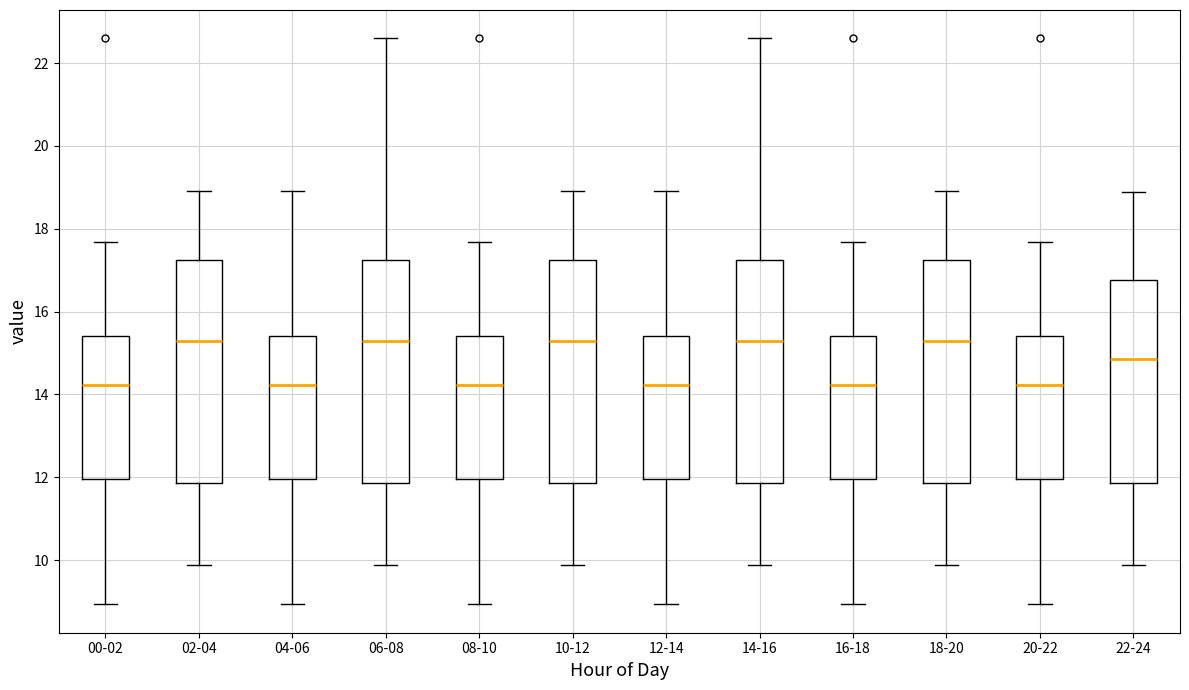

Reading left to right, read every box against the y-axis: the position of its median line, the range the box covers, and the ends of its whiskers. The values are not printed on the chart, so give them approximately, as read against the axis.

00-02: median 14.2, box 12.0 to 15.4, whiskers 9.0 to 17.6
02-04: median 15.2, box 11.8 to 17.2, whiskers 9.8 to 19.0
04-06: median 14.2, box 12.0 to 15.4, whiskers 9.0 to 19.0
06-08: median 15.2, box 11.8 to 17.2, whiskers 9.8 to 22.6
08-10: median 14.2, box 12.0 to 15.4, whiskers 9.0 to 17.6
10-12: median 15.2, box 11.8 to 17.2, whiskers 9.8 to 19.0
12-14: median 14.2, box 12.0 to 15.4, whiskers 9.0 to 19.0
14-16: median 15.2, box 11.8 to 17.2, whiskers 9.8 to 22.6
16-18: median 14.2, box 12.0 to 15.4, whiskers 9.0 to 17.6
18-20: median 15.2, box 11.8 to 17.2, whiskers 9.8 to 19.0
20-22: median 14.2, box 12.0 to 15.4, whiskers 9.0 to 17.6
22-24: median 14.8, box 11.8 to 16.8, whiskers 9.8 to 19.0